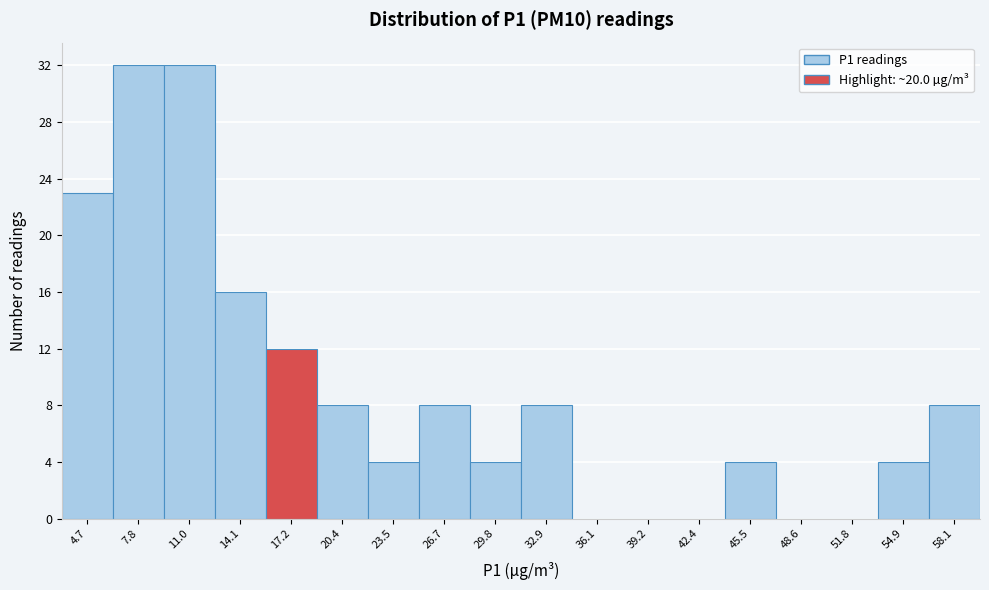

Reading left to right, extract all data points from this chart.

4.7=23	7.8=32	11.0=32	14.1=16	17.2=12	20.4=8	23.5=4	26.7=8	29.8=4	32.9=8	36.1=0	39.2=0	42.4=0	45.5=4	48.6=0	51.8=0	54.9=4	58.1=8